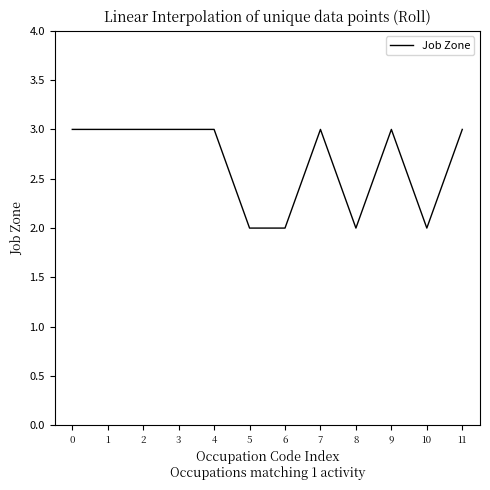

Count the number of data series in this chart.

1